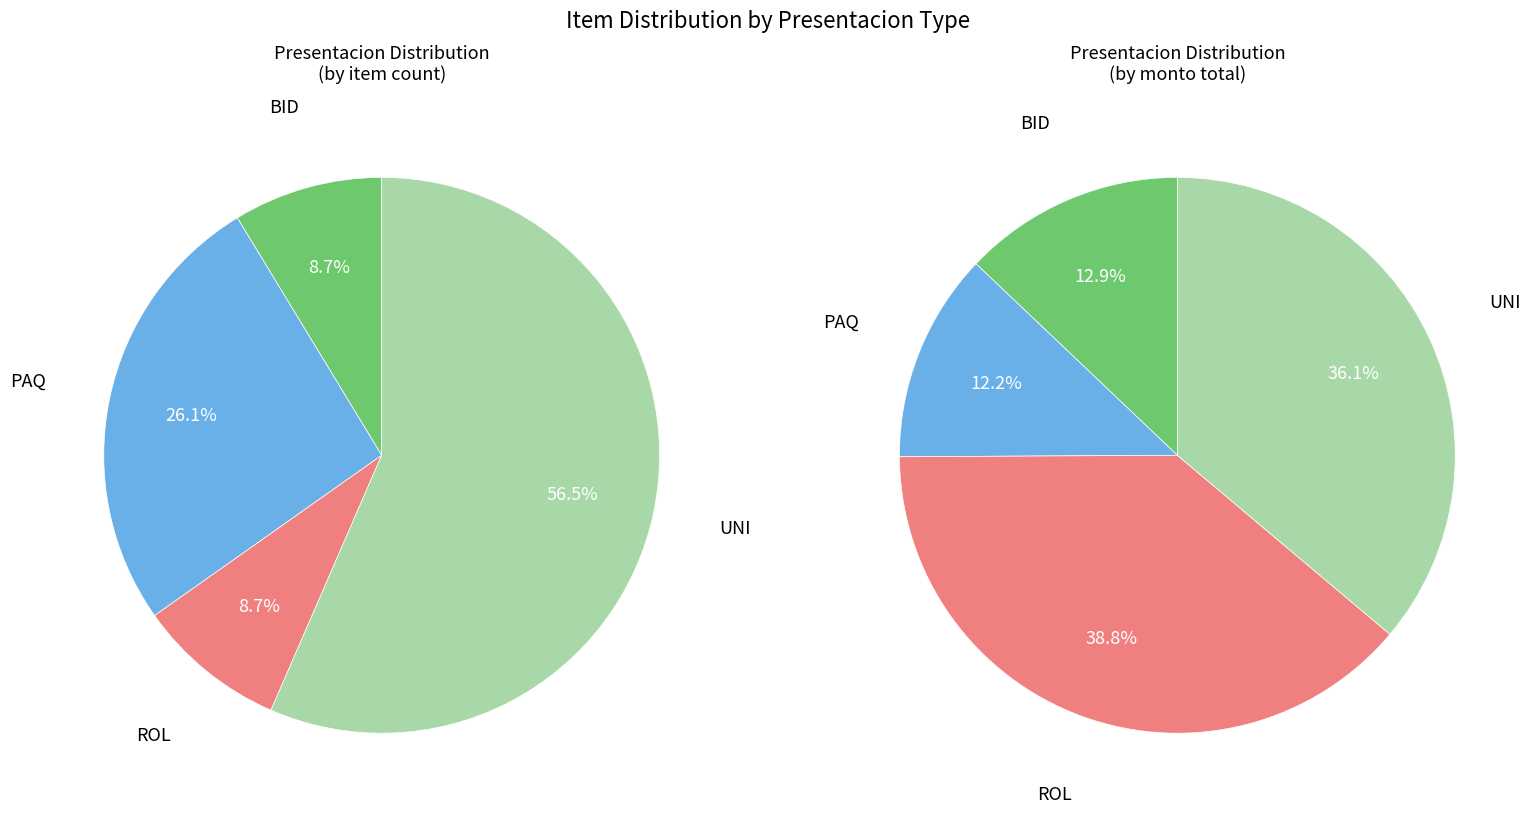

Combined, do UNI and BID account for over 50%?

Yes